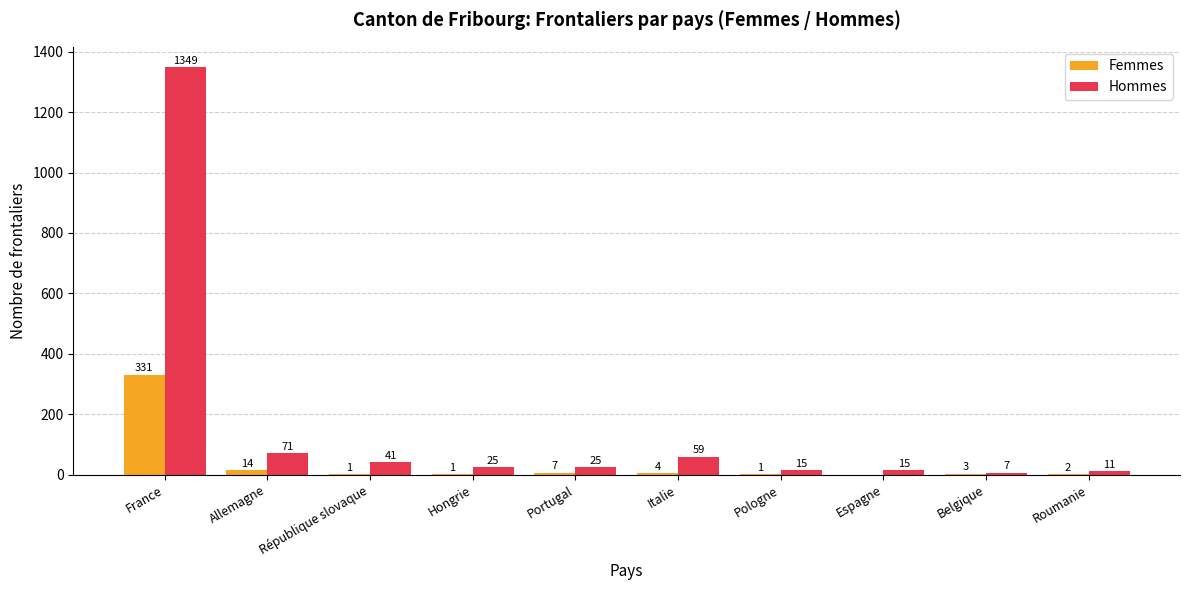

True or false: Hommes has a value of 59 at Italie.

True